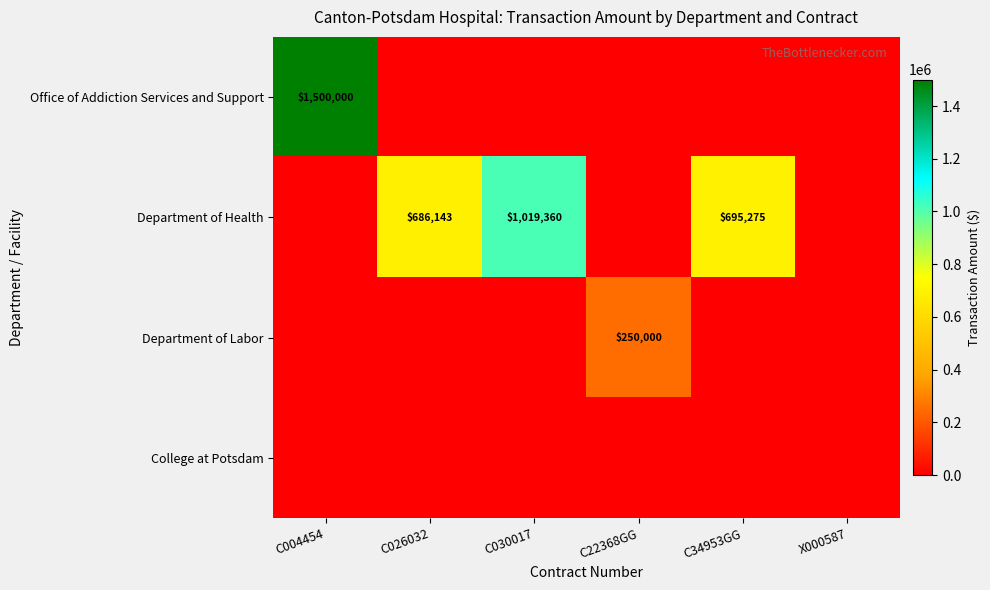

Which series has the largest range (max minus min)?

Office of Addiction Services and Support